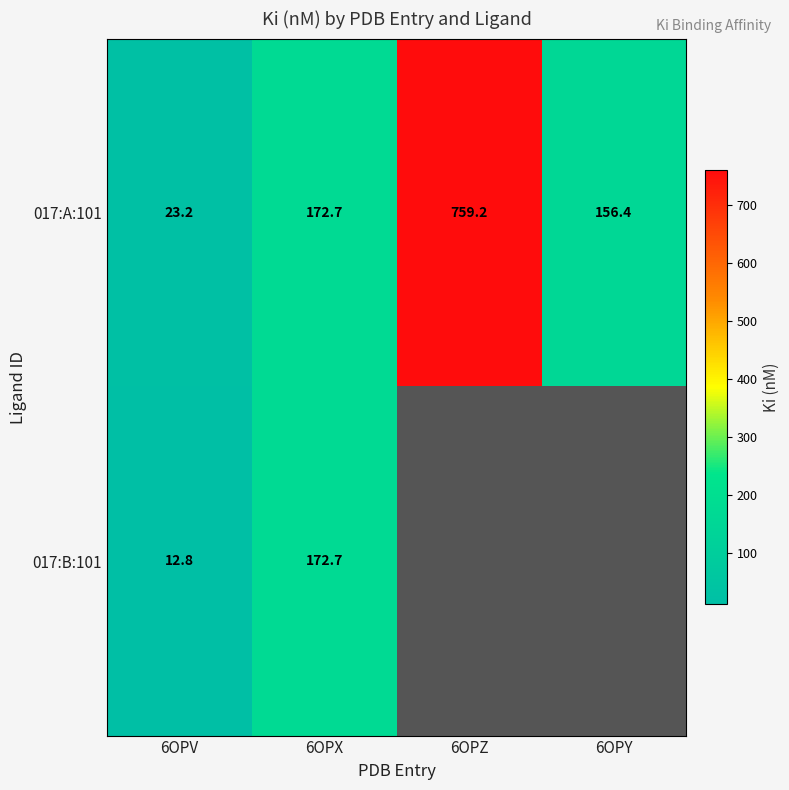

At which category is the sum across all series the highest?

6OPX